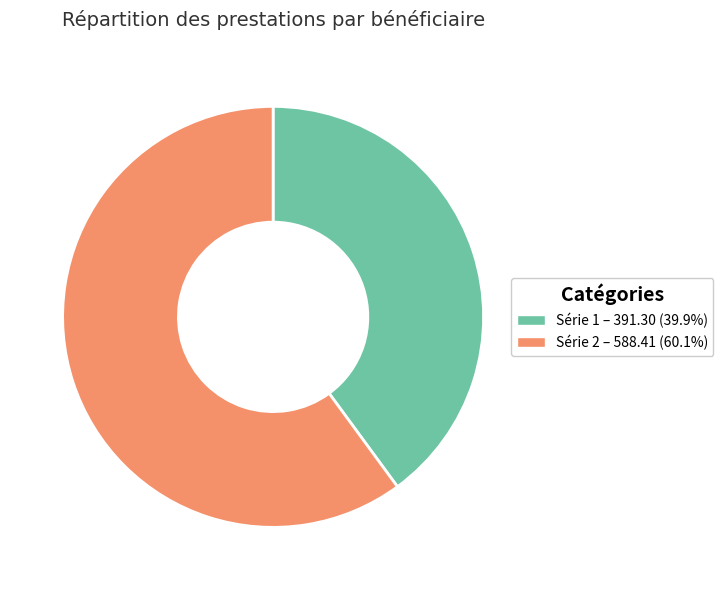

What is the ratio of the value at Série 2 – 588.41 (60.1%) to the value at Série 1 – 391.30 (39.9%)?

1.5